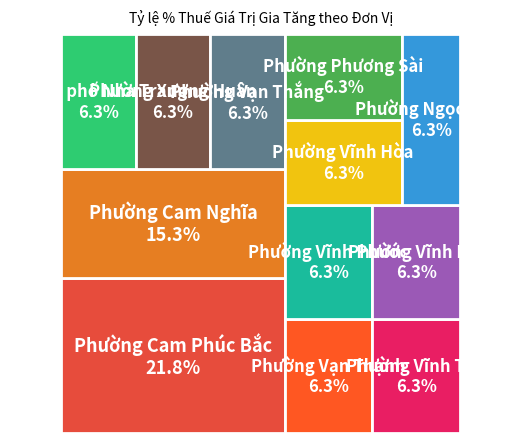

How many slices are in this pie chart?

12